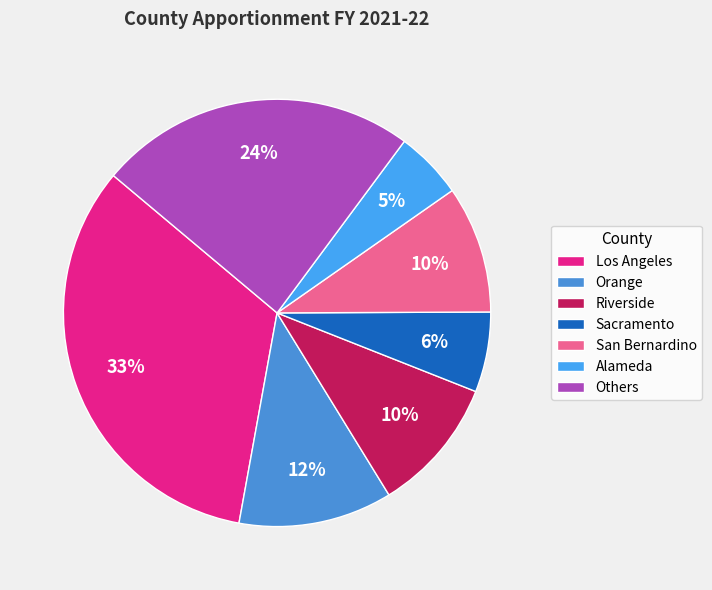

Does Sacramento represent more than half of the total?

No